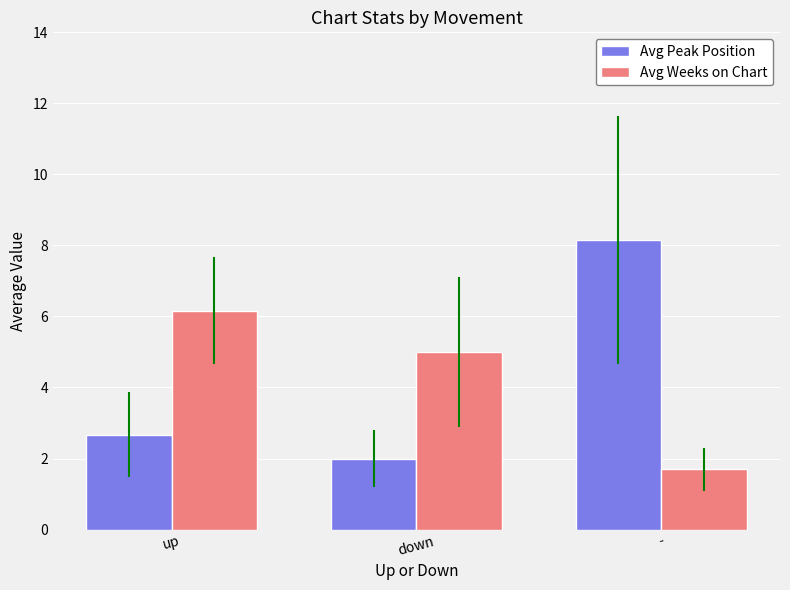

The value of Avg Weeks on Chart at up is 6.2. True or false?

True